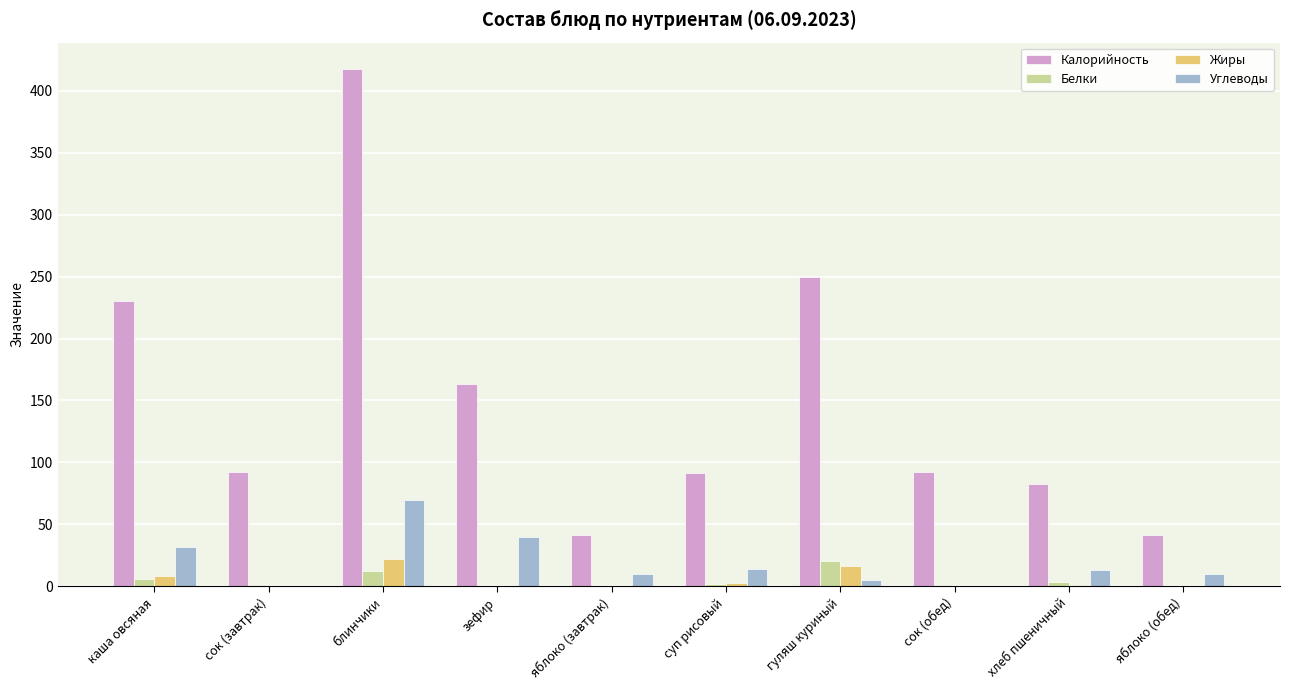

Where does the Углеводы series first go above 13?

каша овсяная